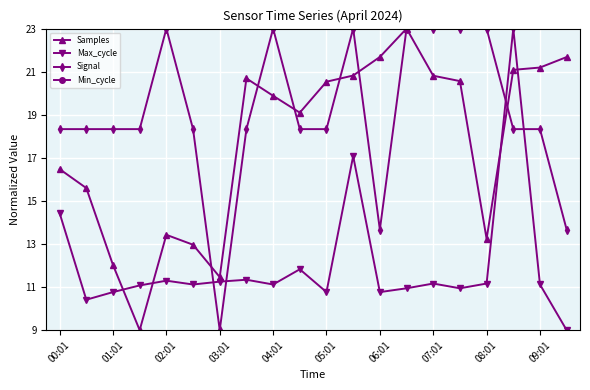

What is the total value across all series at 19?

44.3